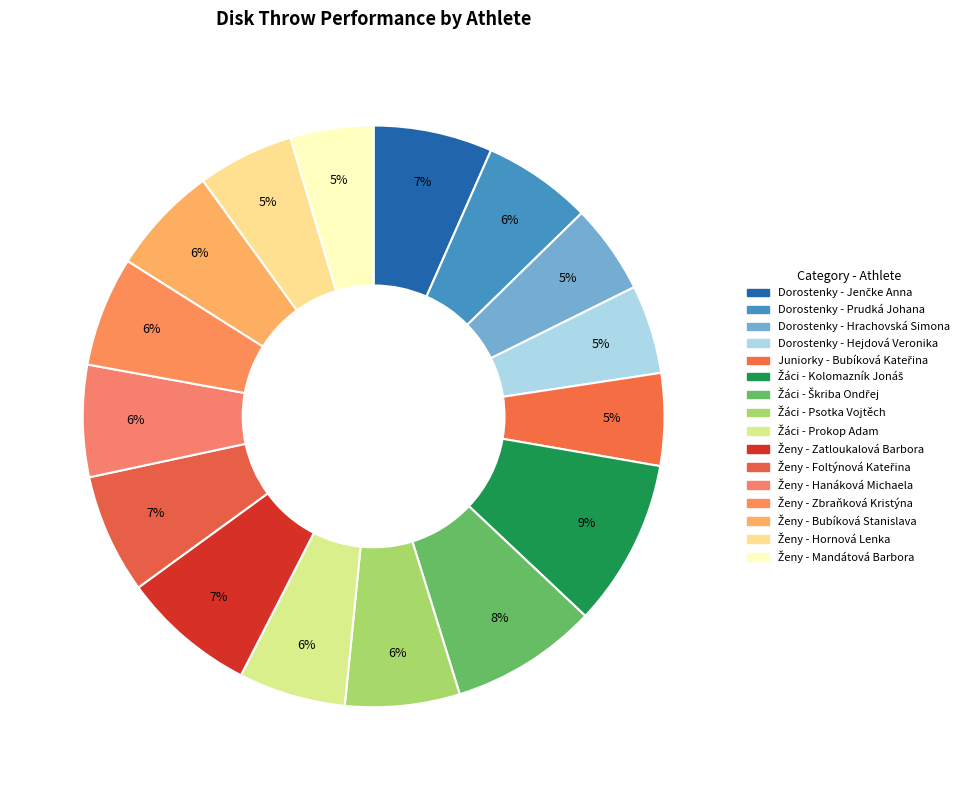

Count the number of slices in the pie.

16